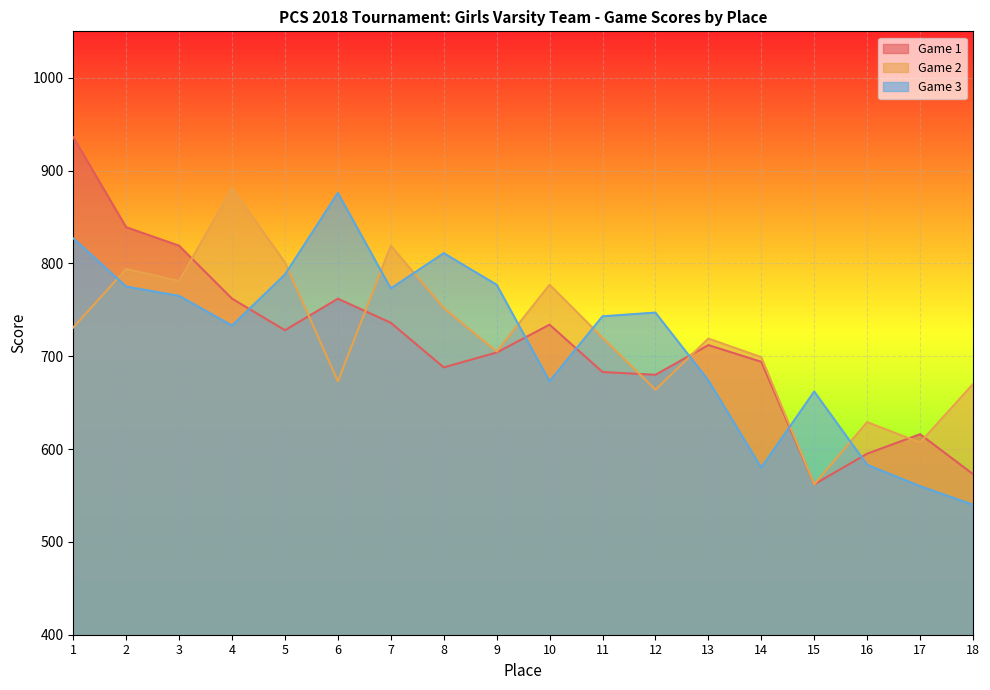

Is it true that Game 2 equals 673 at 6?

True